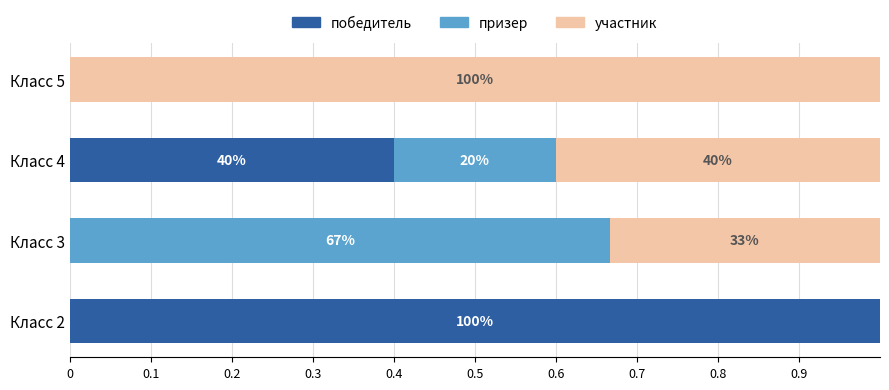

What are all the series names shown in the legend?

победитель, призер, участник